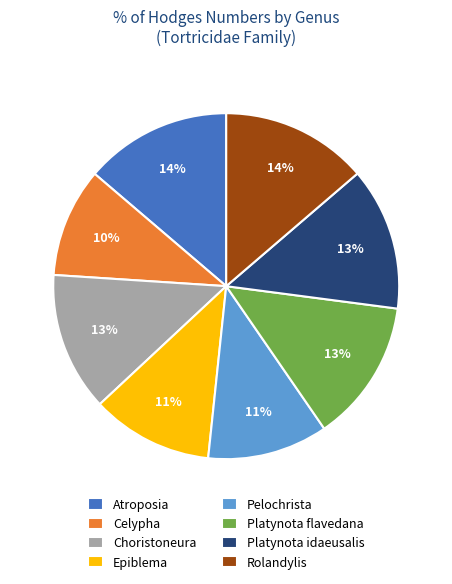

Is it true that Platynota idaeusalis is 13% of the pie?

True